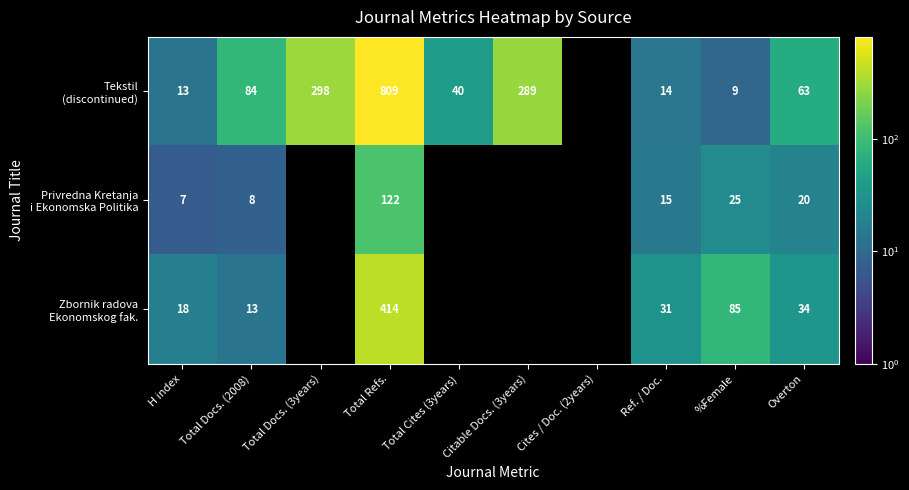

At how many categories does at least one series exceed 239?

3